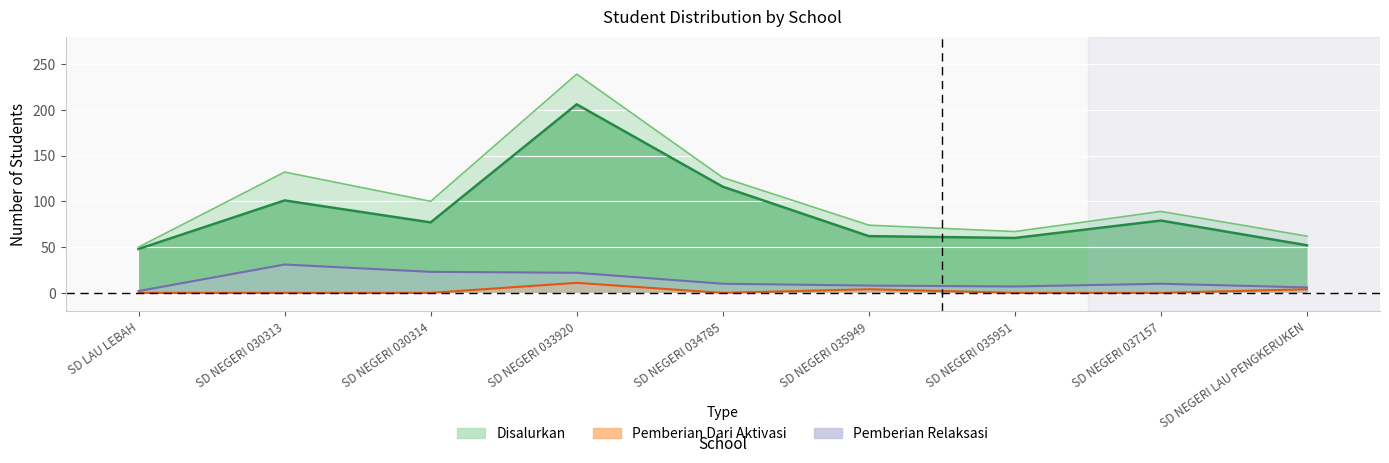

What is the difference between the maximum and minimum values in the Disalurkan Siswa series?

189